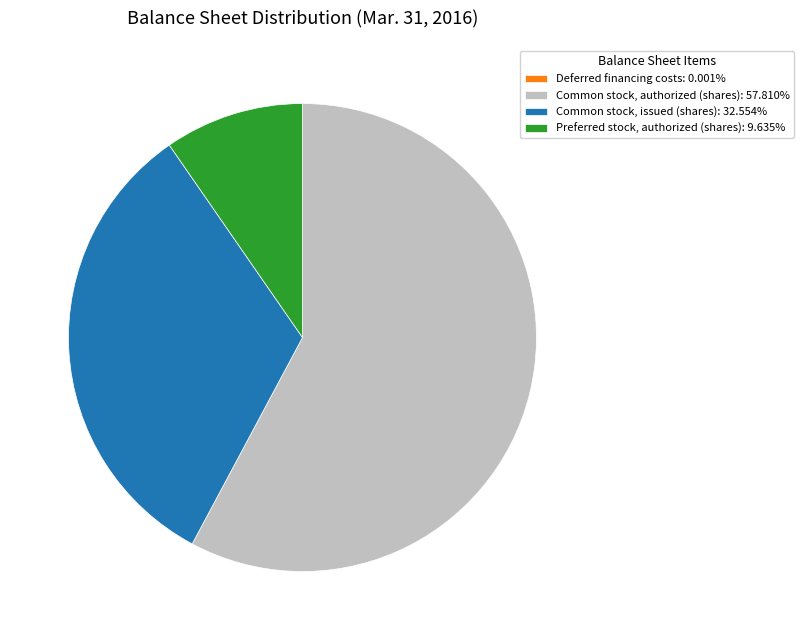

Do Common stock, authorized (shares): 57.810% and Common stock, issued (shares): 32.554% together represent more than half of the pie?

Yes